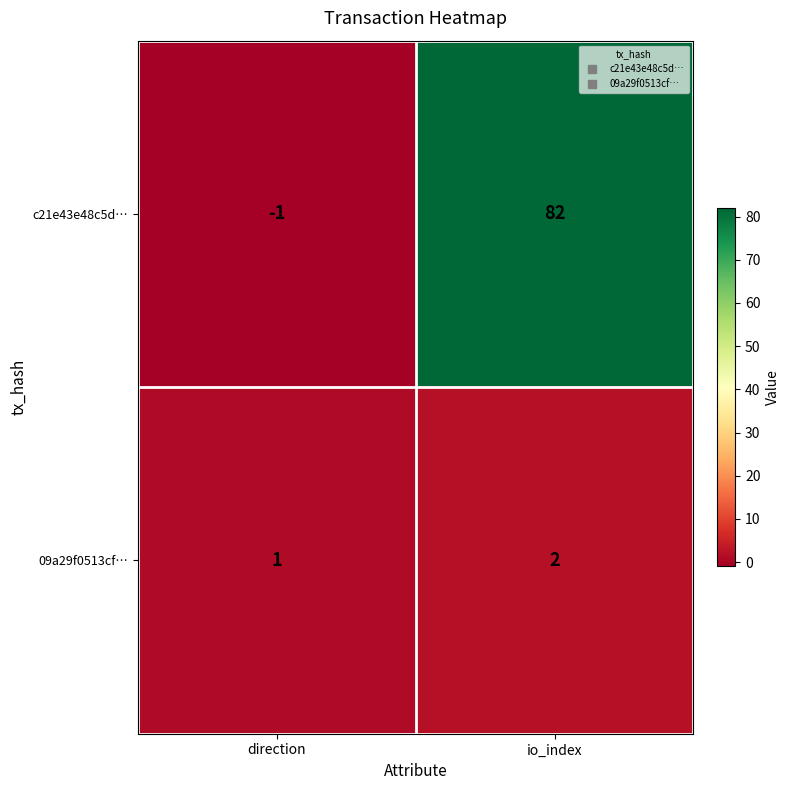

What is the difference between the c21e43e48c5d… values at direction and io_index?

83